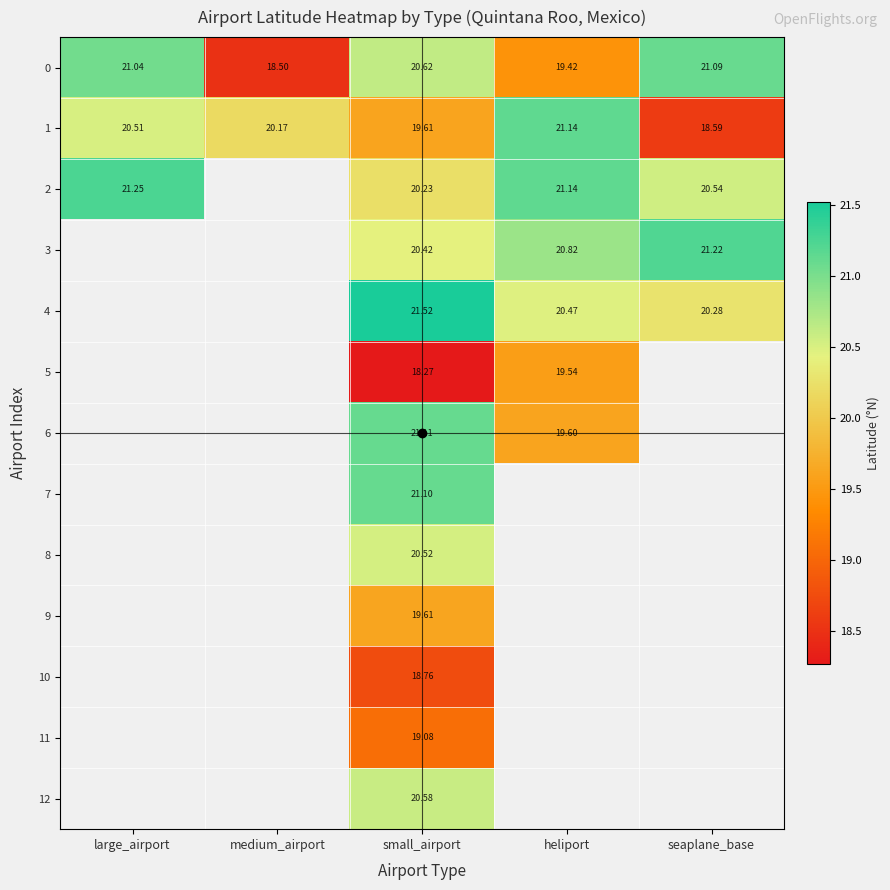

List the labels in order of 0 value, largest first.

seaplane_base, large_airport, small_airport, heliport, medium_airport